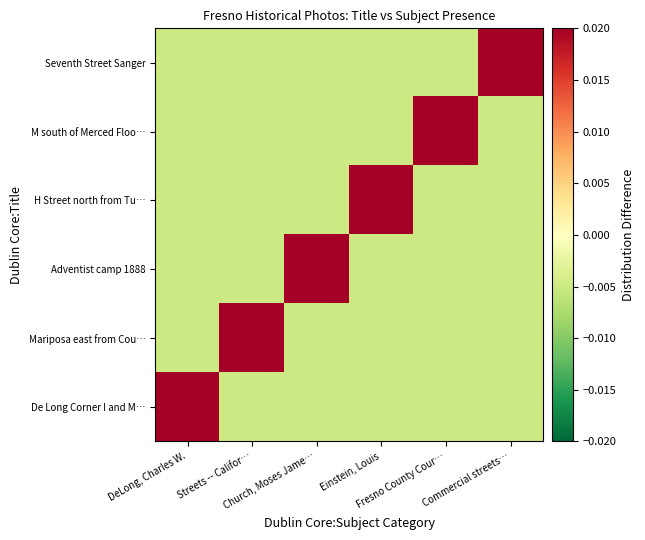

How many data points does each series have?

6